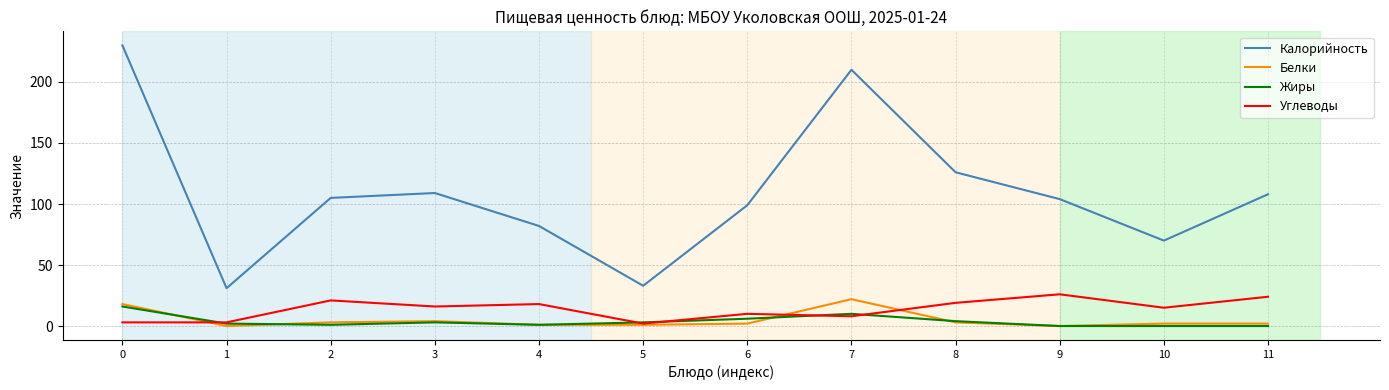

True or false: Калорийность and Жиры cross at least once.

False